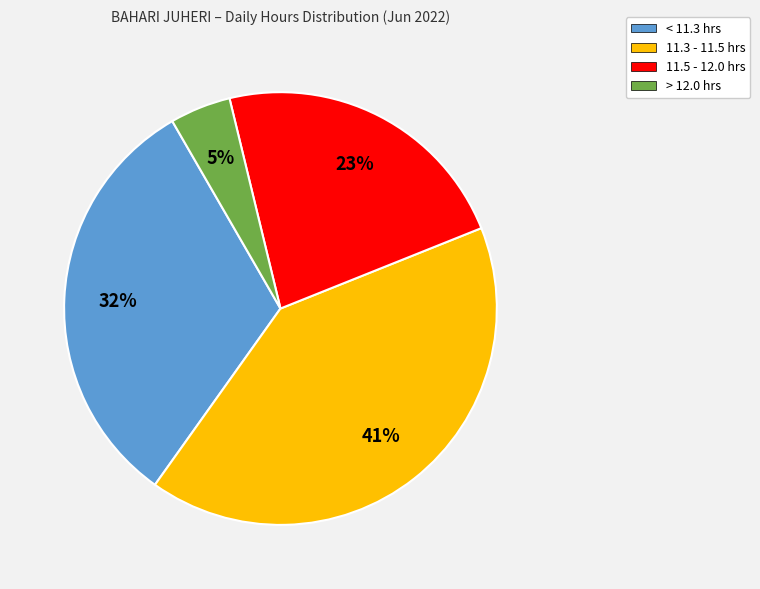

What is the smallest slice in the pie chart?

> 12.0 hrs